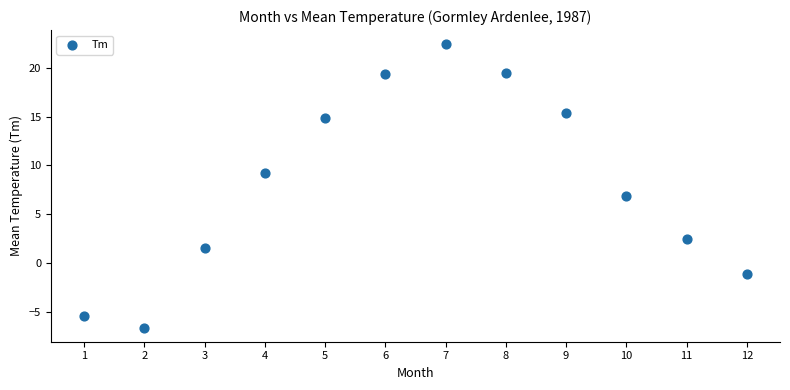

What is the average Y value?

8.2